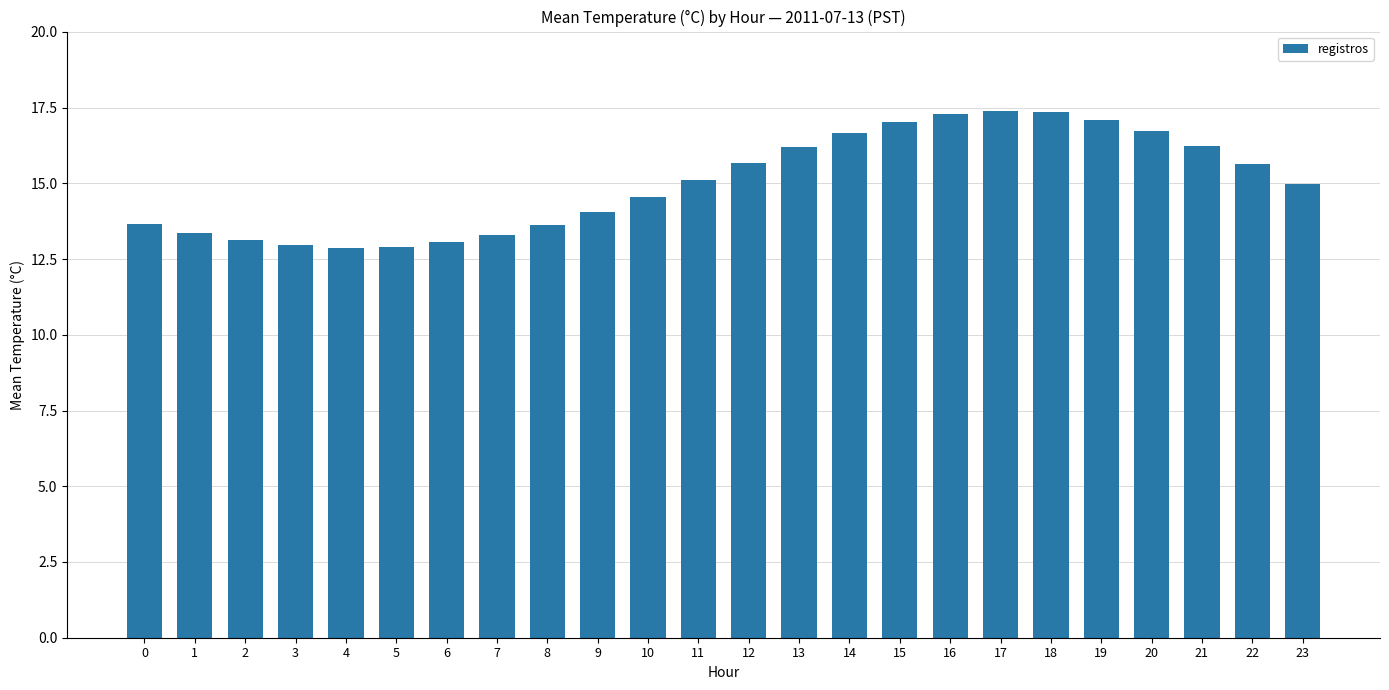

How many bars are there in total?

24